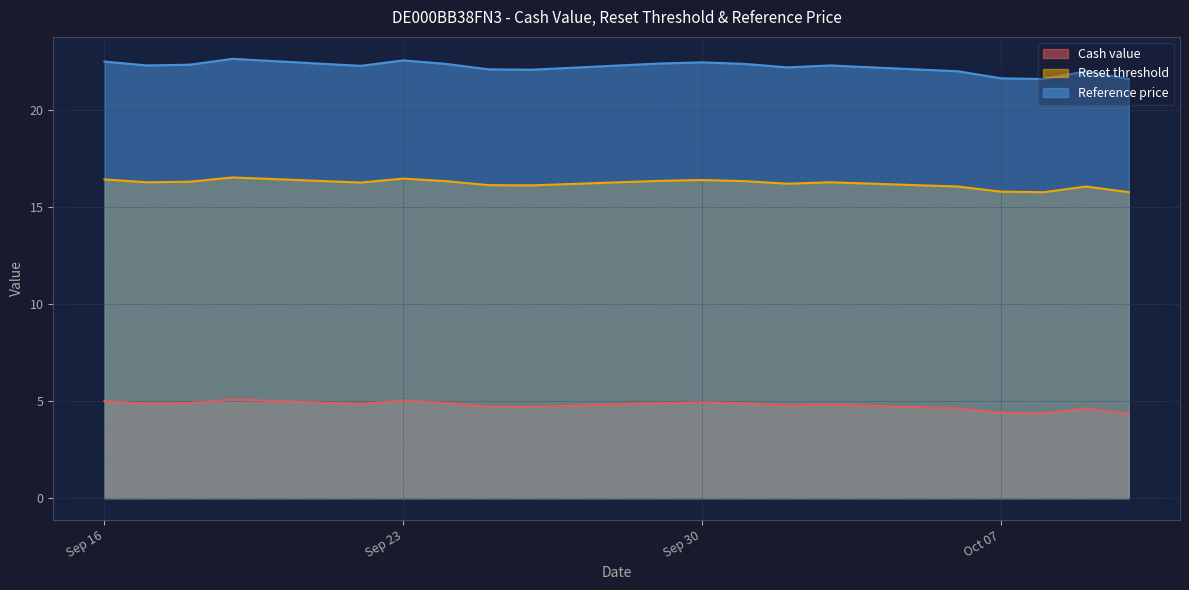

Which series changed the most between 2025-10-06 and 2025-10-08?

Reference price